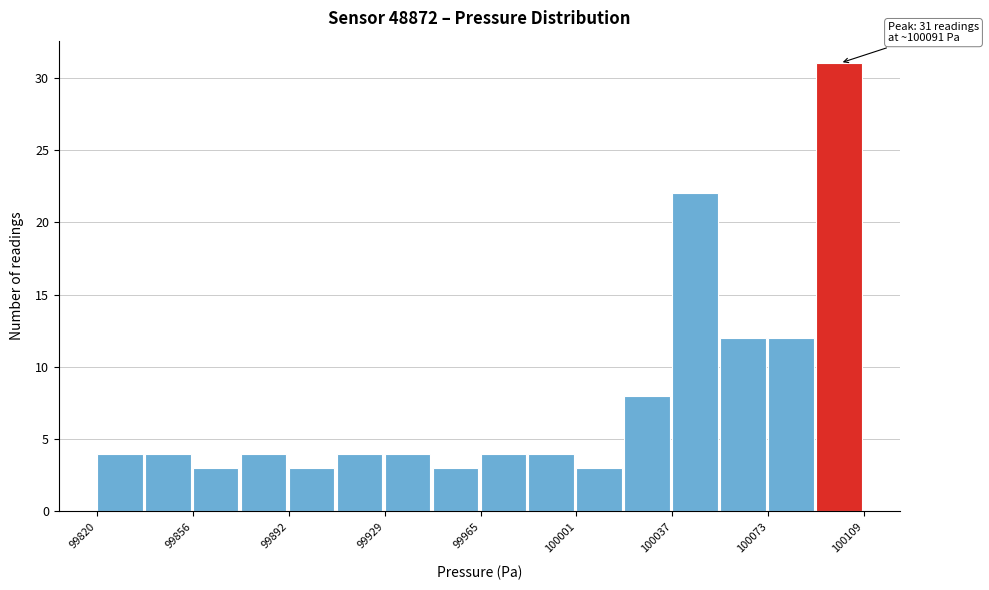

Read against the x-axis, roughly where is the centre of the tallest bar?

100100